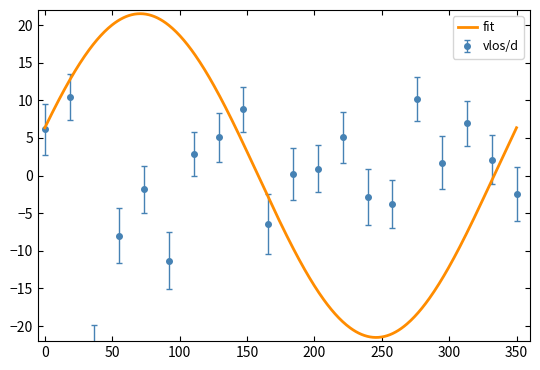

Reading left to right, extract all data points from this chart.

6.1	10.5	-23.9	-8.0	-1.9	-11.3	2.8	5.1	8.8	-6.4	0.3	0.9	5.1	-2.8	-3.8	10.2	1.7	6.9	2.1	-2.4